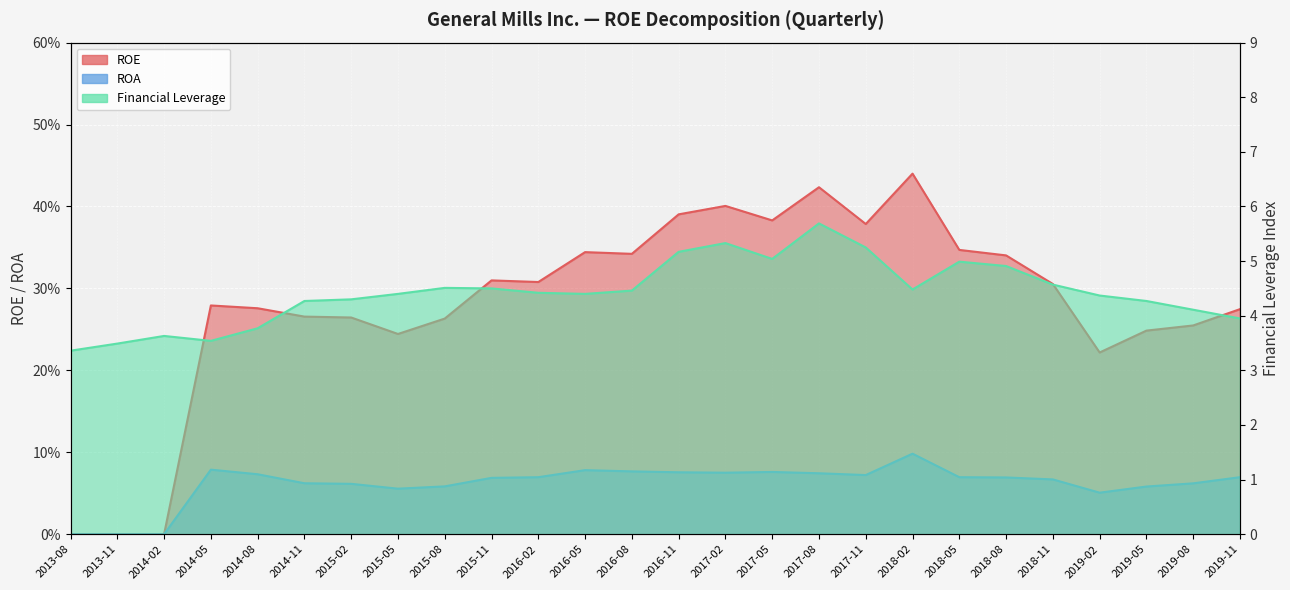

What is the sum of the ROE values at 2019-08 and 2019-02?

0.5